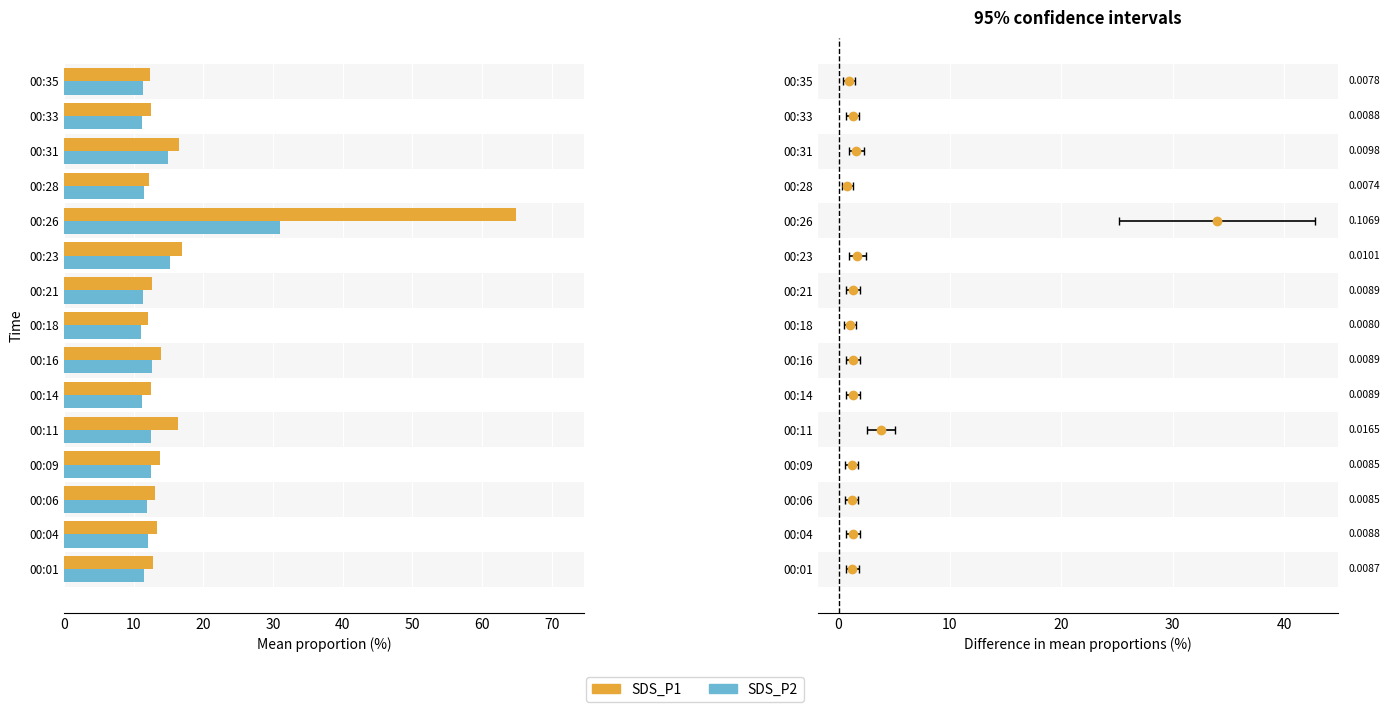

What is the sum of all SDS_P1 values?

255.4